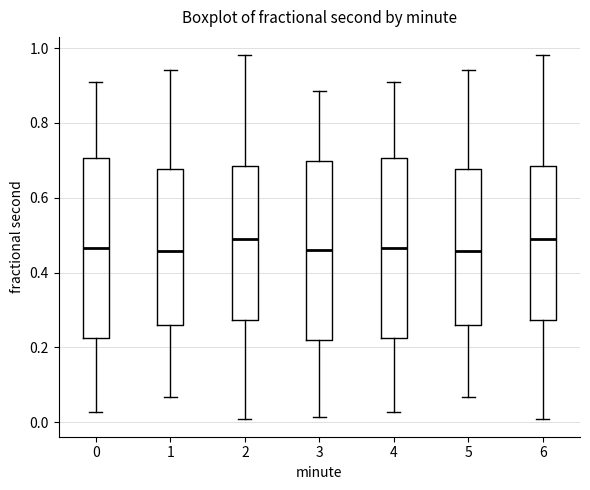

Reading left to right, read every box against the y-axis: the position of its median line, the range the box covers, and the ends of its whiskers. The values are not printed on the chart, so give them approximately, as read against the axis.

0: median 0.46, box 0.22 to 0.70, whiskers 0.02 to 0.90
1: median 0.46, box 0.26 to 0.68, whiskers 0.06 to 0.94
2: median 0.48, box 0.28 to 0.68, whiskers 0.00 to 0.98
3: median 0.46, box 0.22 to 0.70, whiskers 0.02 to 0.88
4: median 0.46, box 0.22 to 0.70, whiskers 0.02 to 0.90
5: median 0.46, box 0.26 to 0.68, whiskers 0.06 to 0.94
6: median 0.48, box 0.28 to 0.68, whiskers 0.00 to 0.98